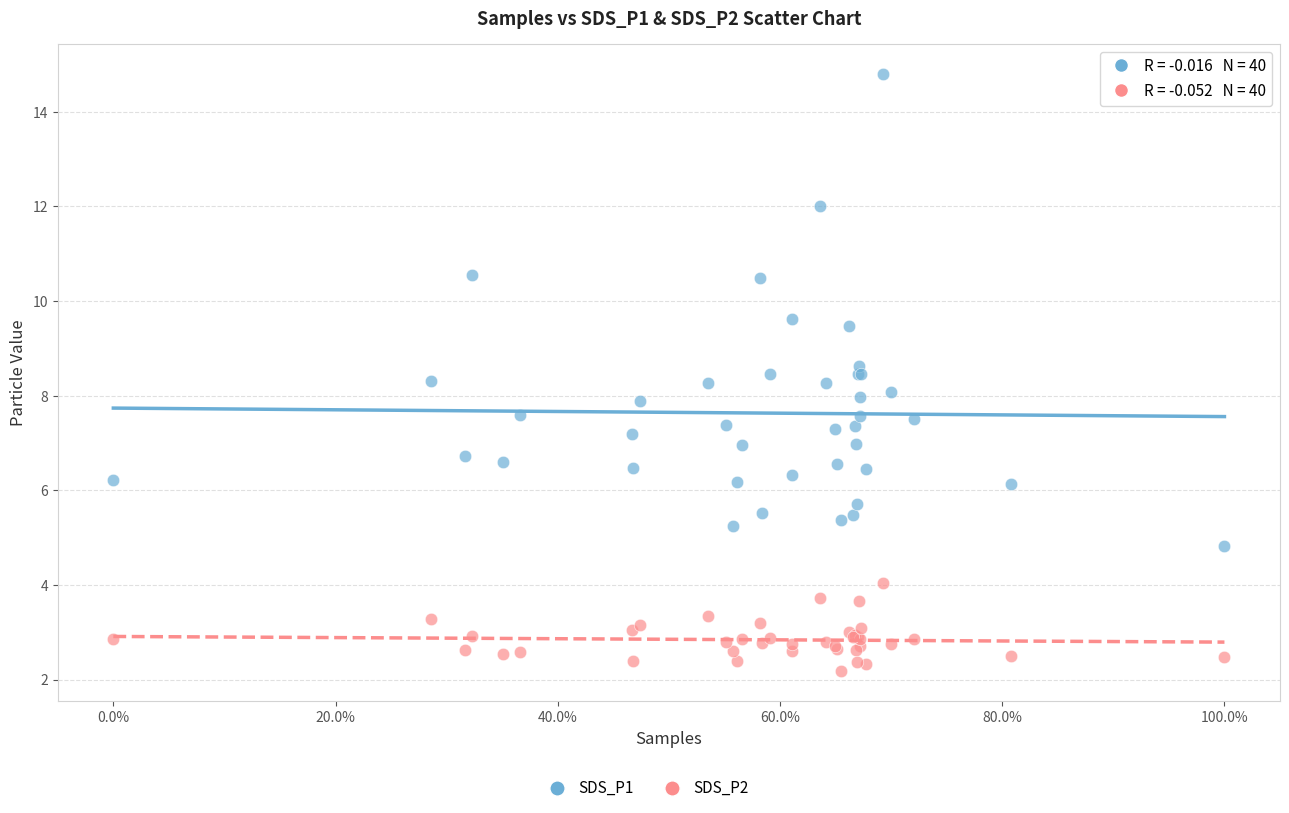

Which series reaches the minimum Y coordinate?

SDS_P2